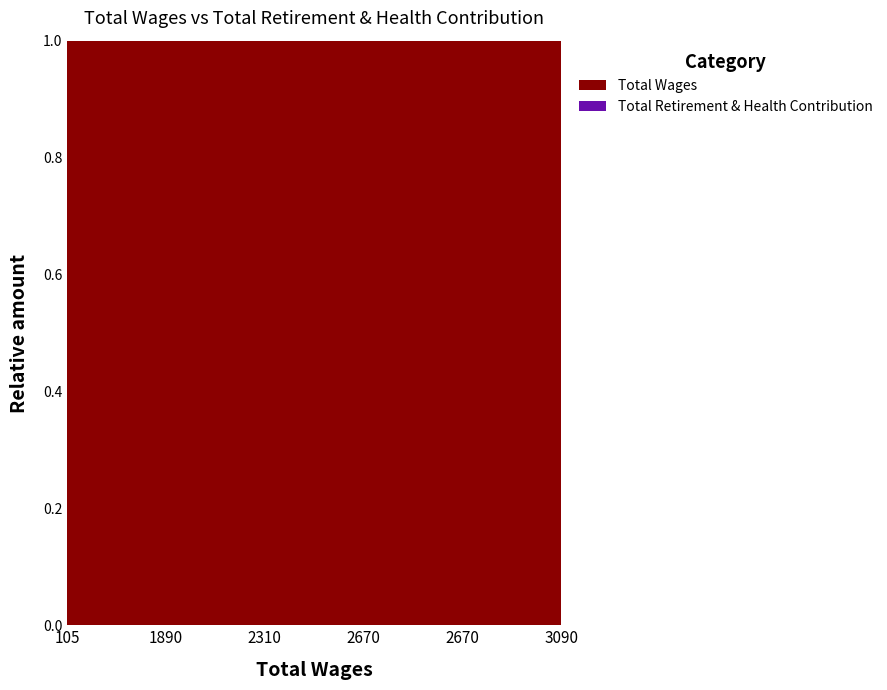

Reading left to right, list all the values displayed in this chart.

Total Wages: 105=105	1890=1890	2310=2310	2670=2670	2670=2670	3090=3090
Total Retirement & Health Contribution: 105=0	1890=0	2310=0	2670=0	2670=0	3090=0